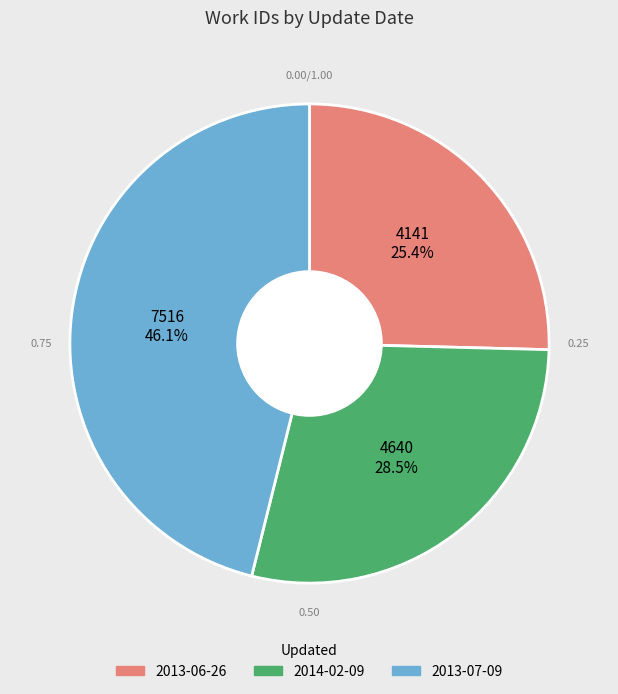

What percentage is the 2013-06-26 slice, to the nearest percent?

25%